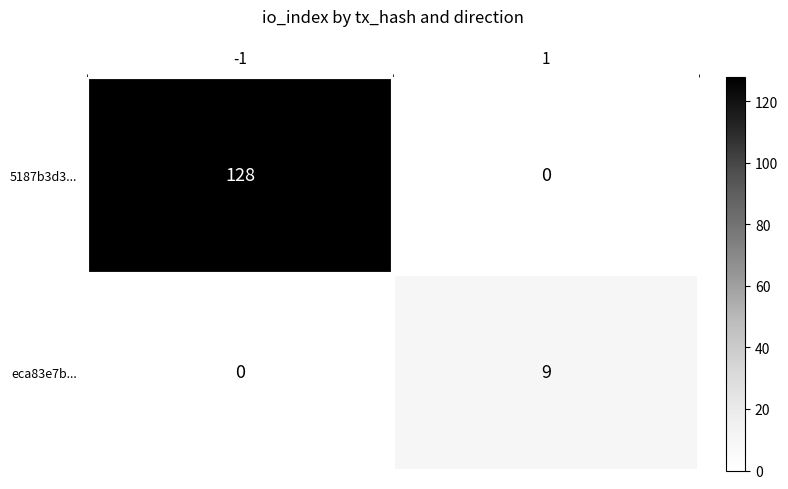

What is the difference between the eca83e7b... values at -1 and 1?

9